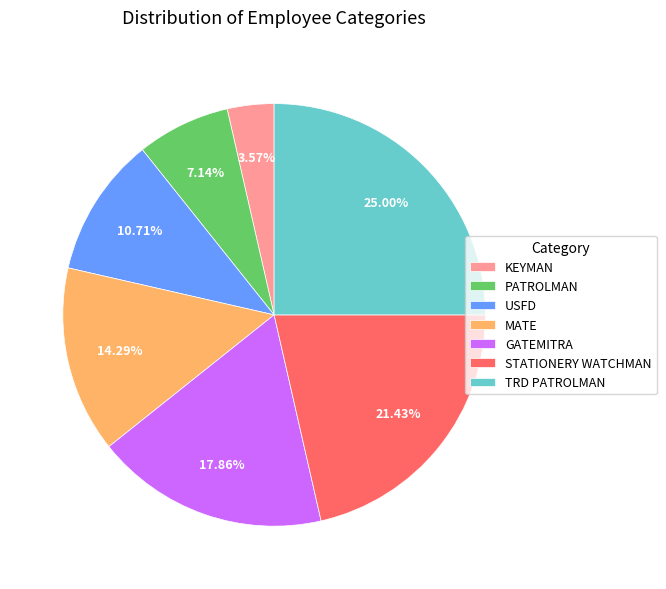

What percentage is the KEYMAN slice, to the nearest percent?

4%